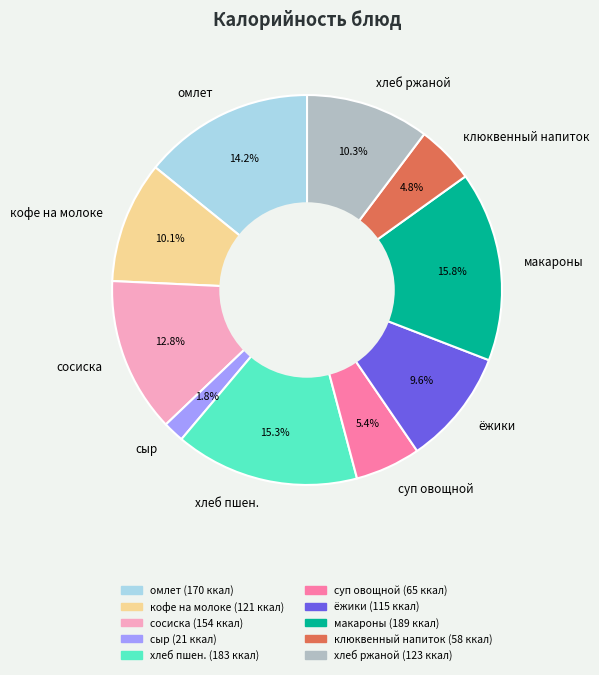

Which category has the smallest portion of the pie?

сыр